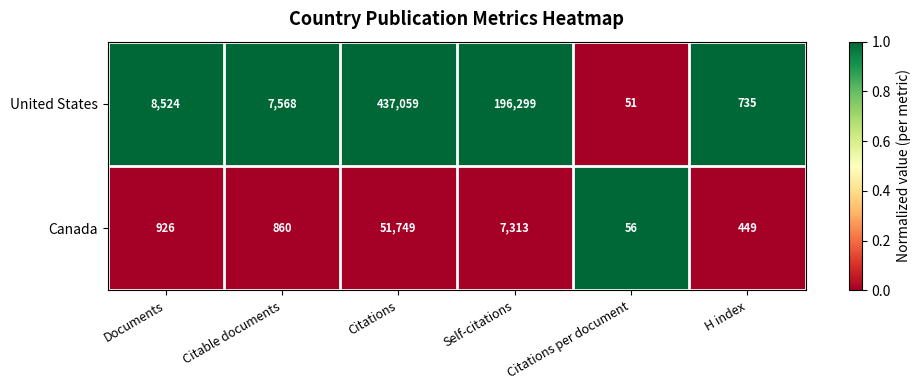

Which series has the largest total across all categories?

United States